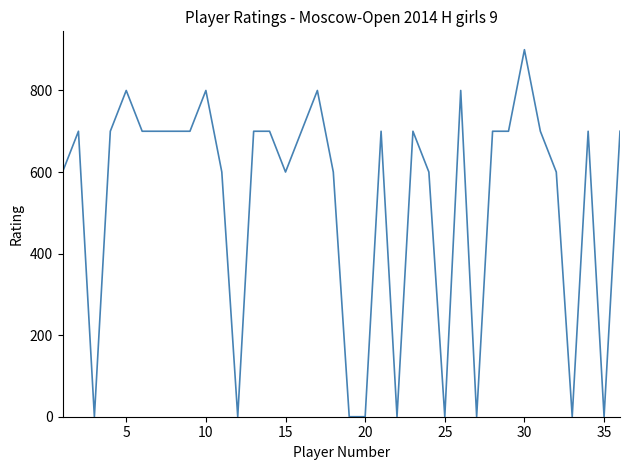

Reading right to left, list all the values displayed in this chart.

700	0	700	0	600	700	900	700	700	0	800	0	600	700	0	700	0	0	600	800	700	600	700	700	0	600	800	700	700	700	700	800	700	0	700	600